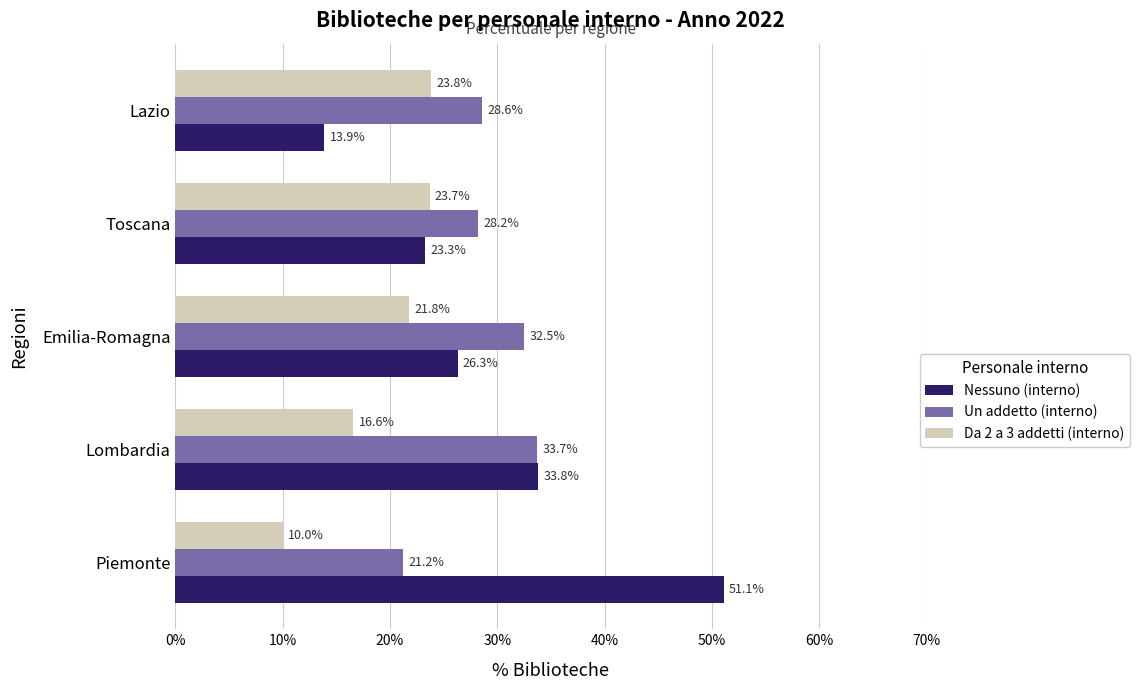

Between Piemonte and Toscana, which series saw the biggest shift?

Nessuno (interno)